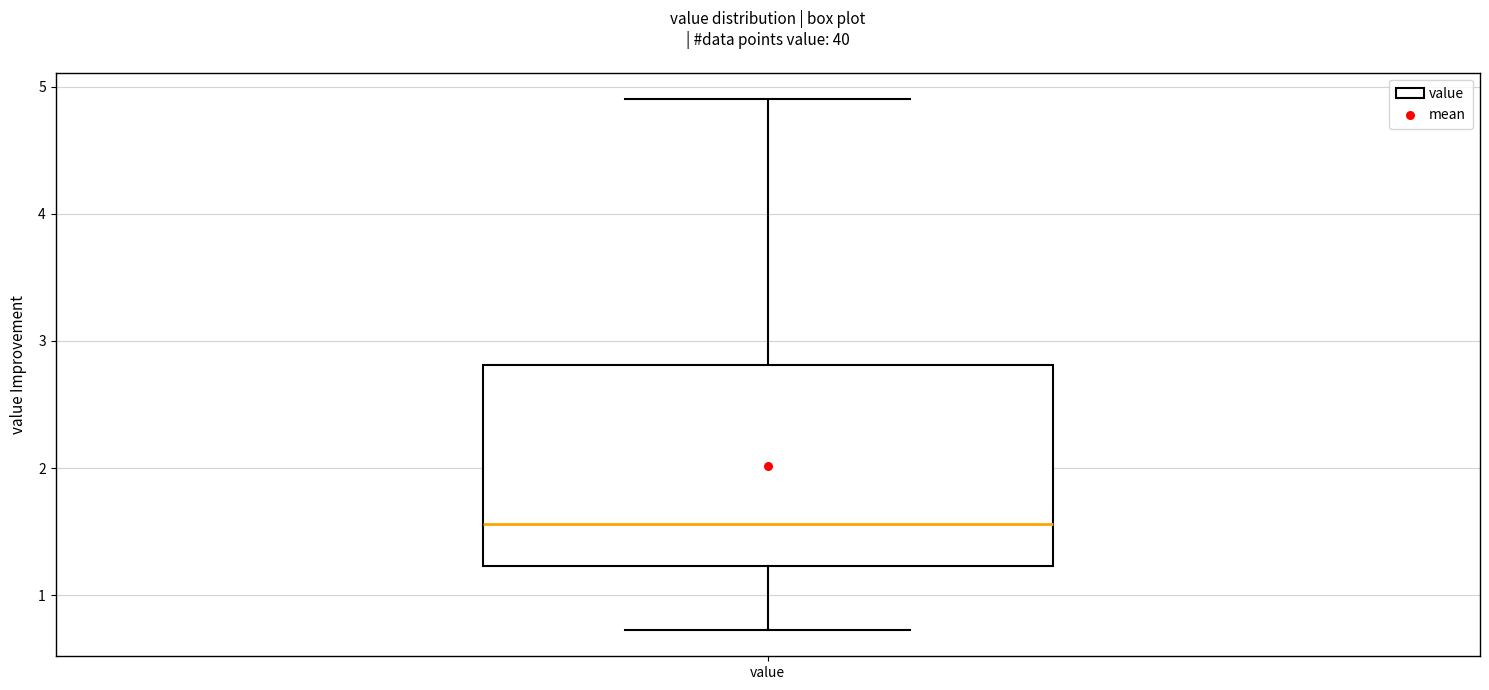

Where does the median line of the box for value sit on the y-axis? The values are not printed on the chart, so give them approximately, as read against the axis.

1.6